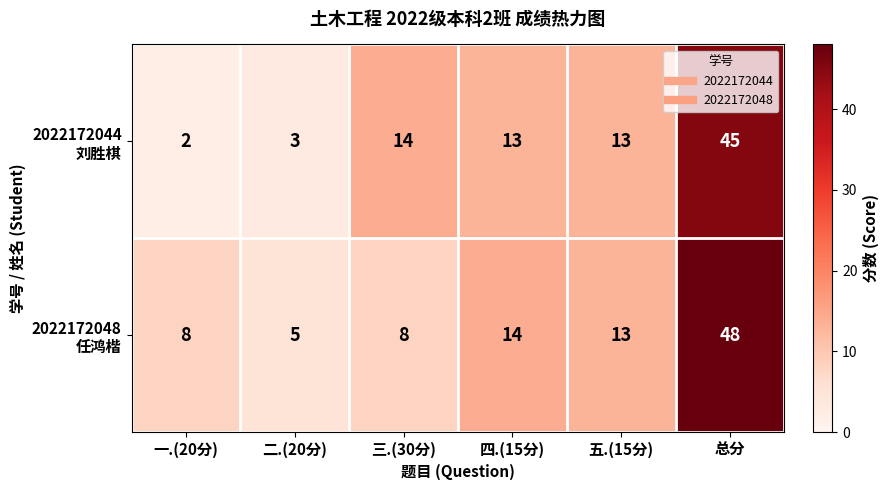

How many series are shown in this chart?

2